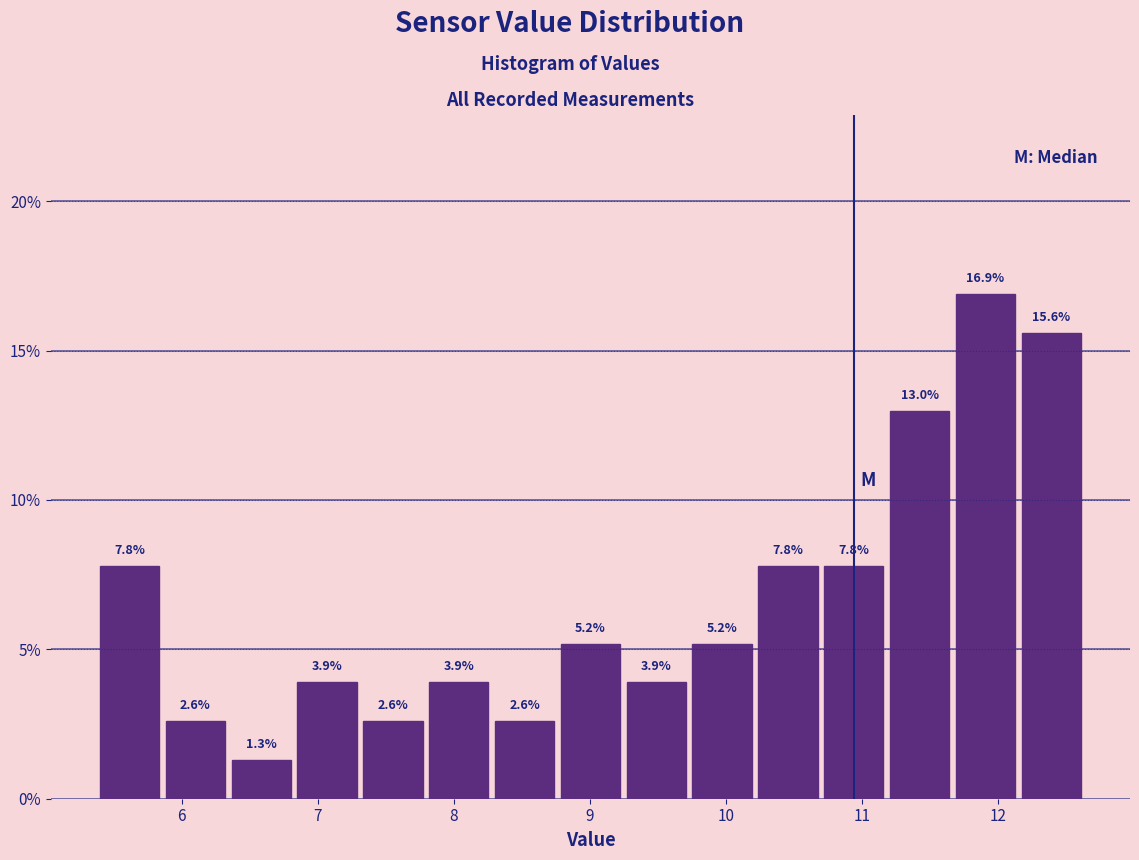

What is the height of the bar covering 5.4 to 5.9 on the x-axis? The bar edges are not printed on the chart, so give them approximately, as read against the axis.

7.8